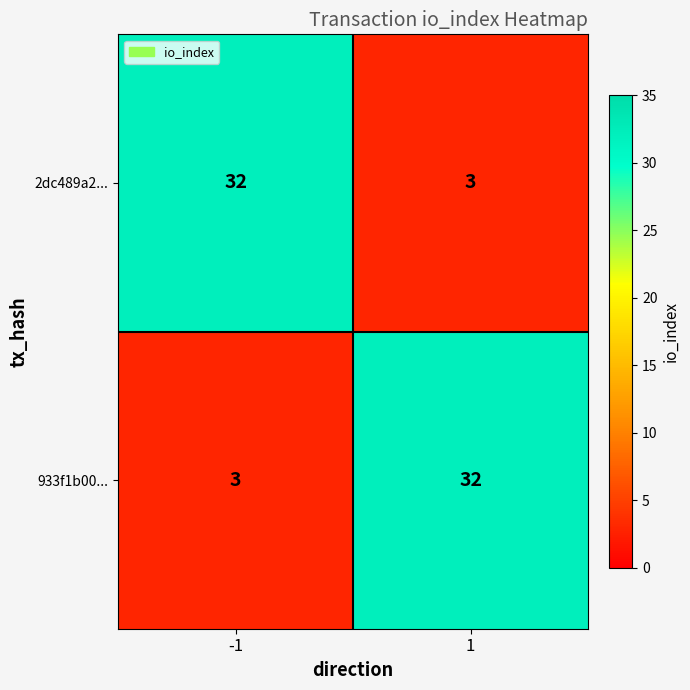

What is the difference between the maximum and minimum values in the 933f1b00... series?

29